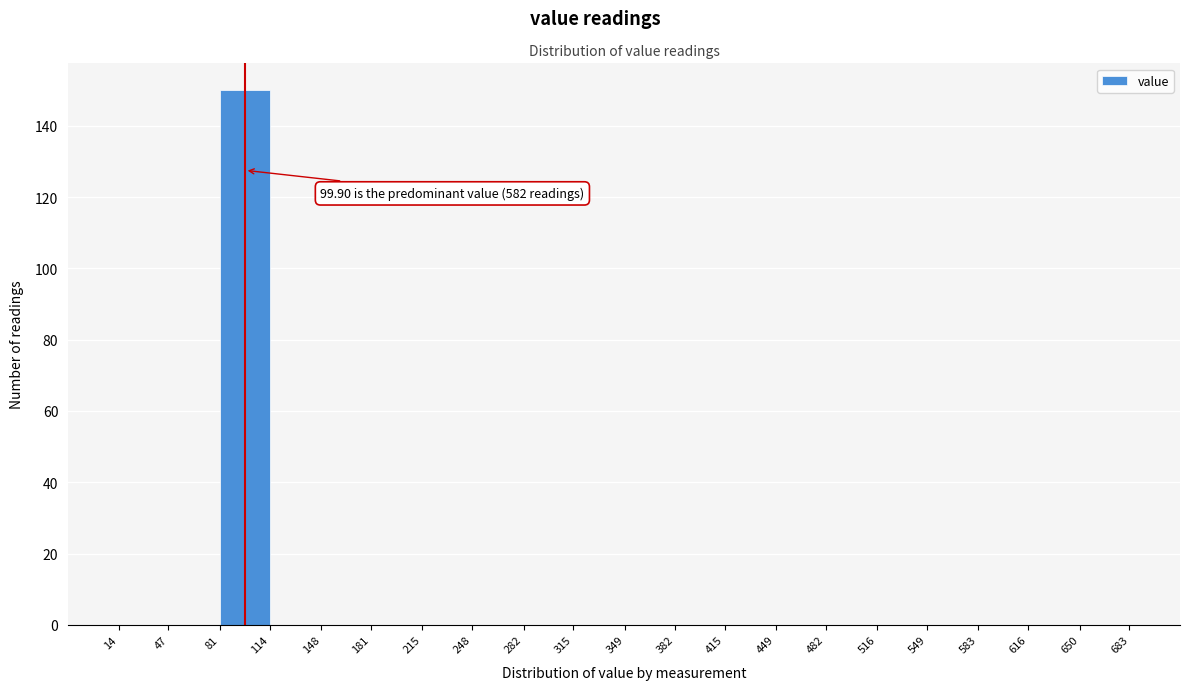

Which range on the x-axis has the tallest bar?

81 to 114